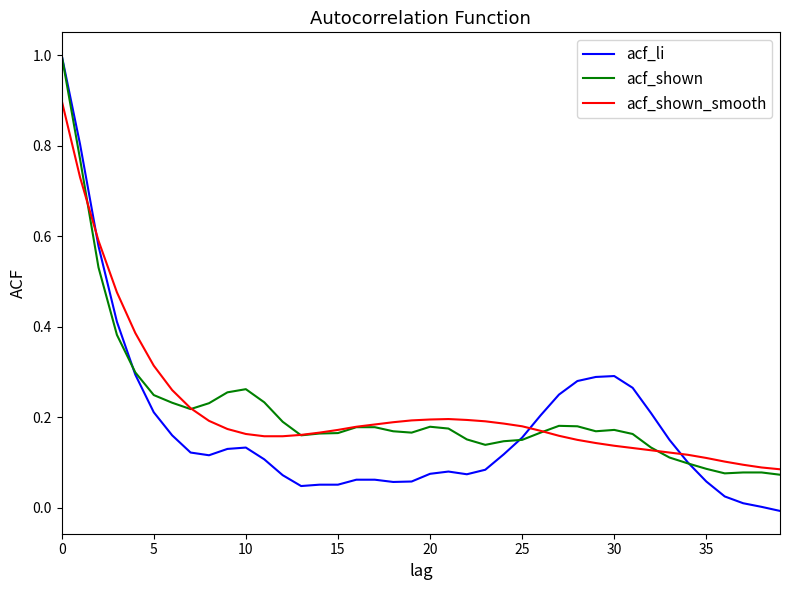

Which series has the largest range (max minus min)?

acf_li